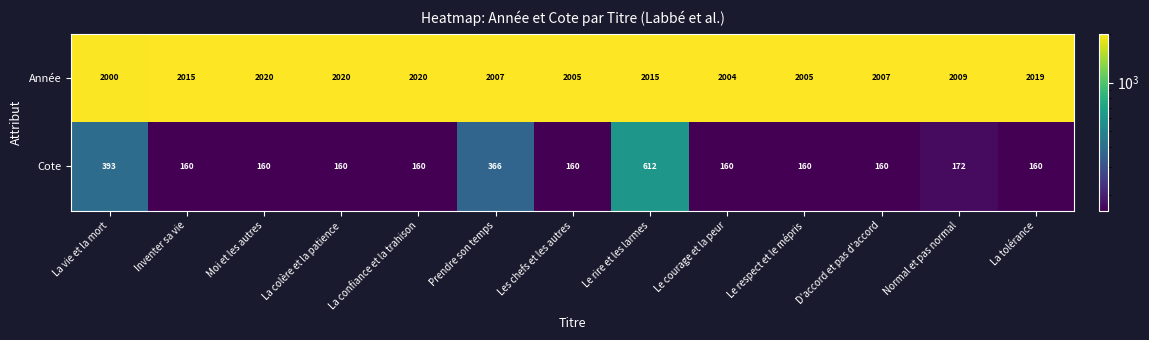

What is the difference between the highest and lowest values at Moi et les autres?

1860